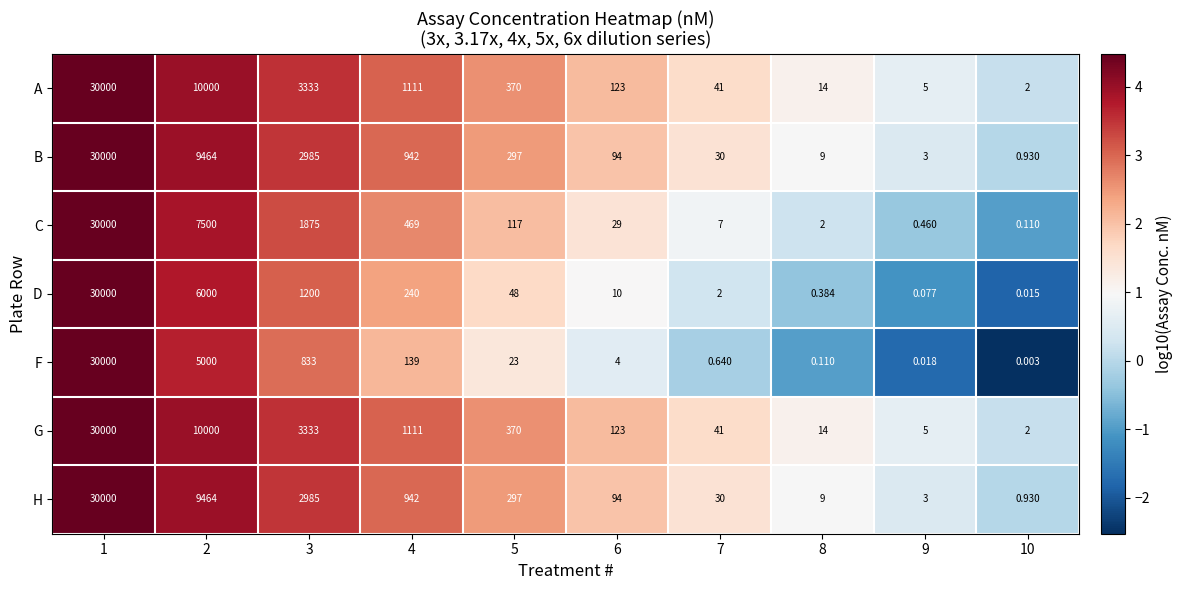

Which series has the largest range (max minus min)?

F